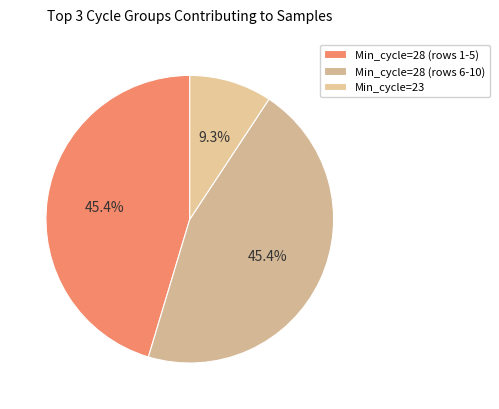

How many slices are in this pie chart?

3